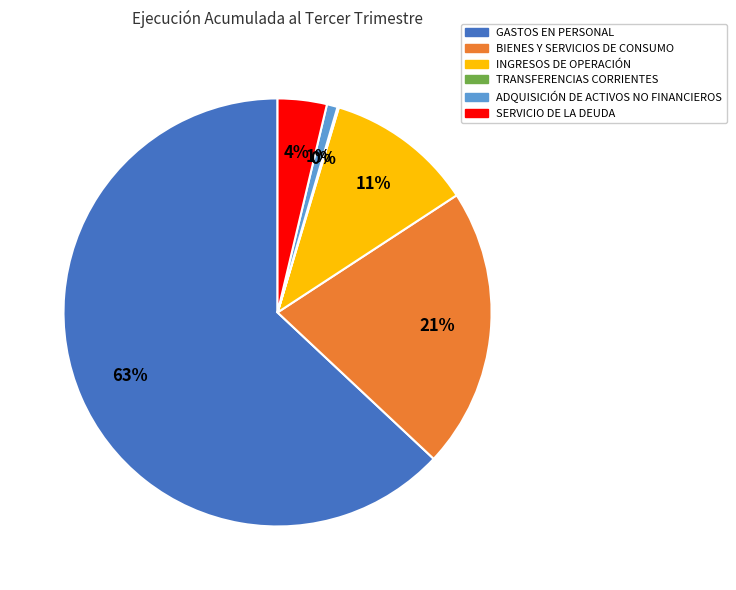

To the nearest percent, what is the average slice percentage?

17%